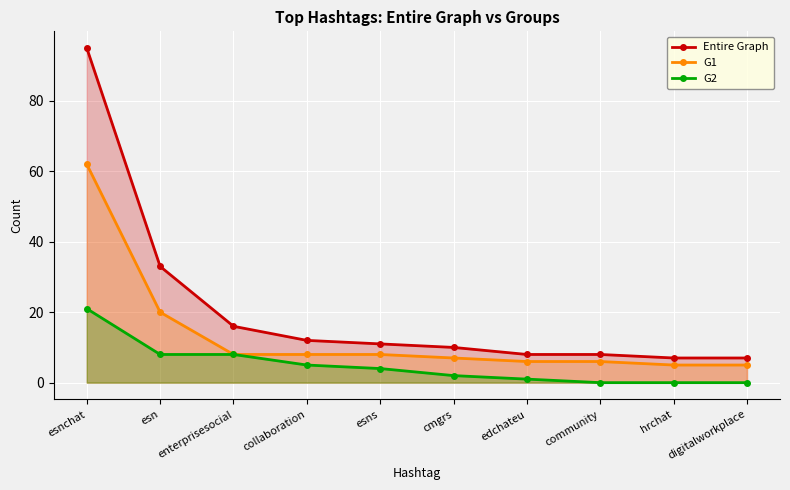

At which label does G2 first exceed 4?

esnchat